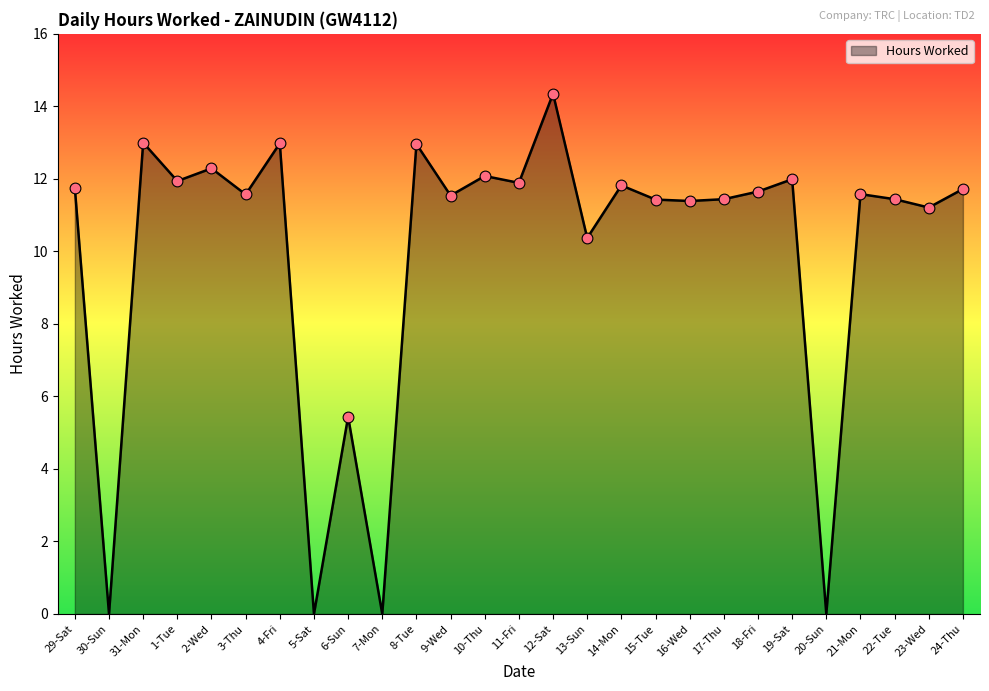

Between 11-Fri and 23-Wed, which is larger?

11-Fri